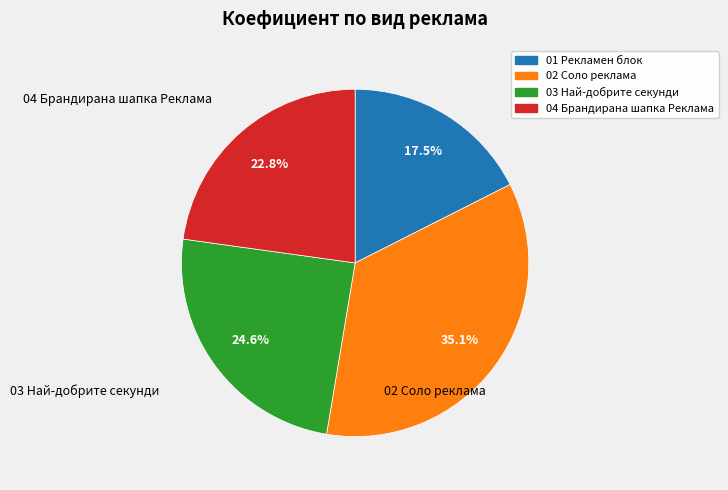

True or false: 01 Рекламен блок accounts for 23% of the total.

False